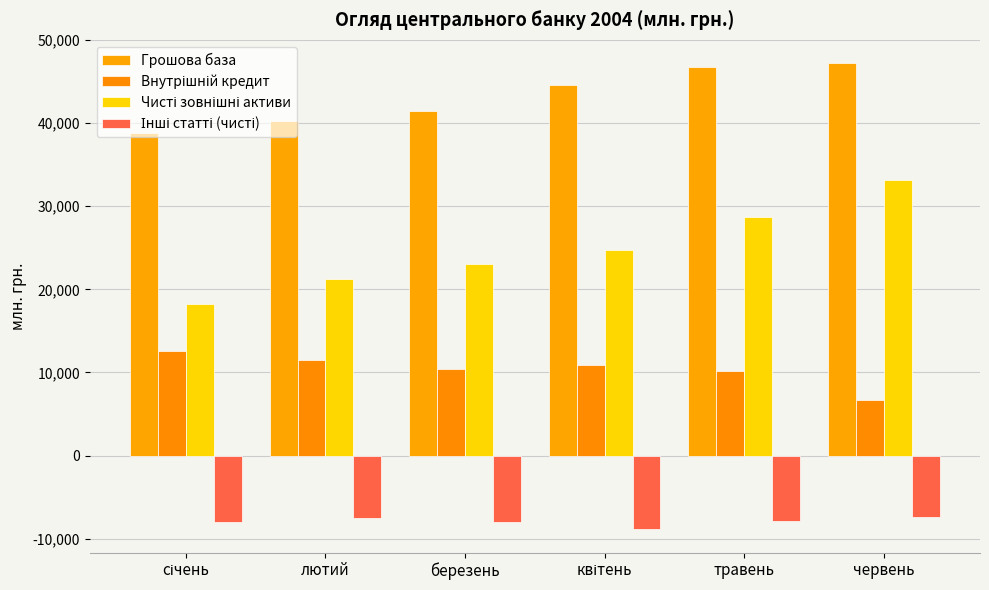

Where is Чисті зовнішні активи nearest to the value 25687?

квітень